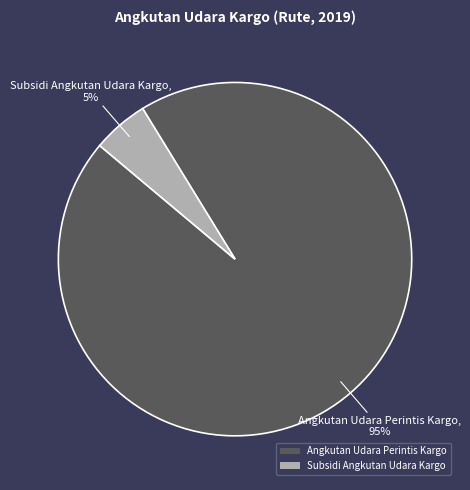

Between Subsidi Angkutan Udara Kargo and Angkutan Udara Perintis Kargo, which is larger?

Angkutan Udara Perintis Kargo